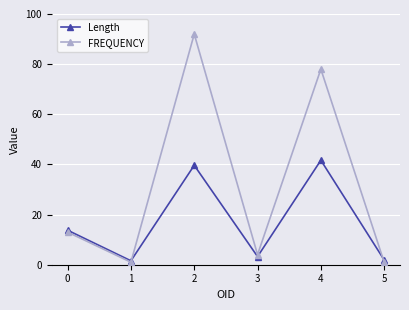

True or false: FREQUENCY has more than 1 points higher than both neighbors.

True